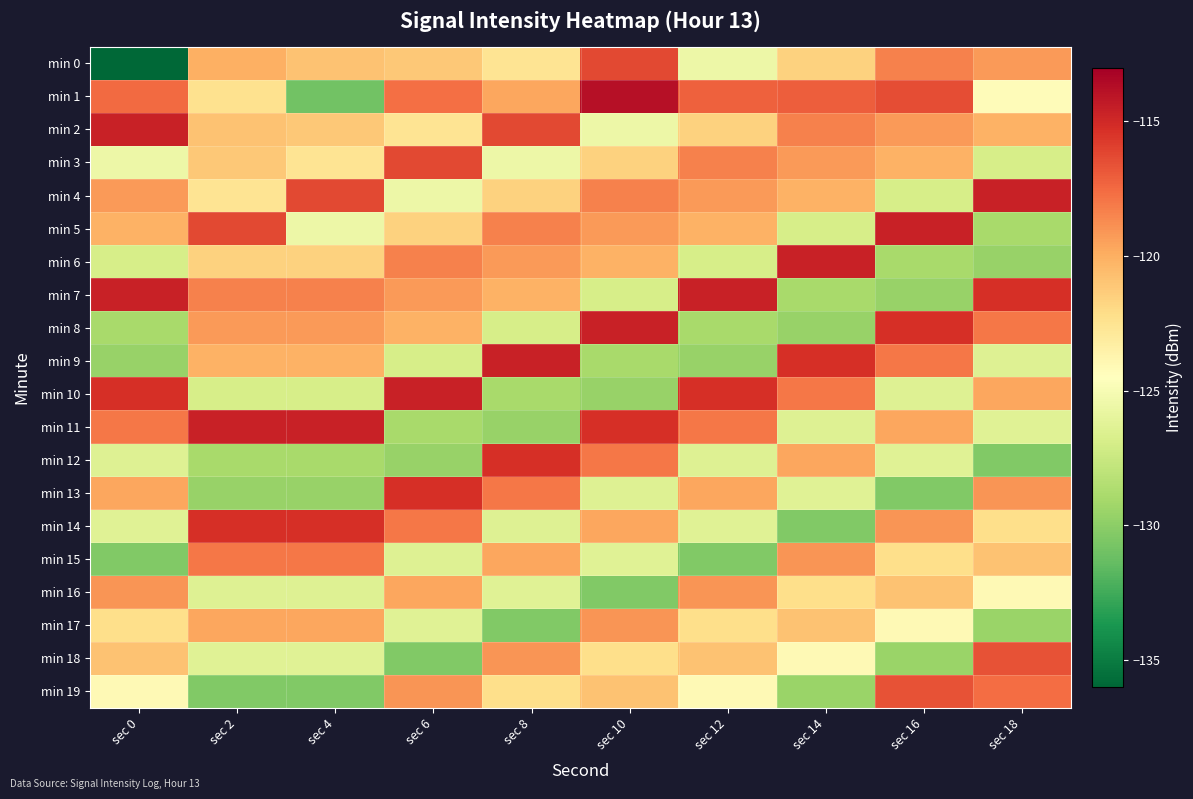

What is the maximum value shown in the chart?

-113.8